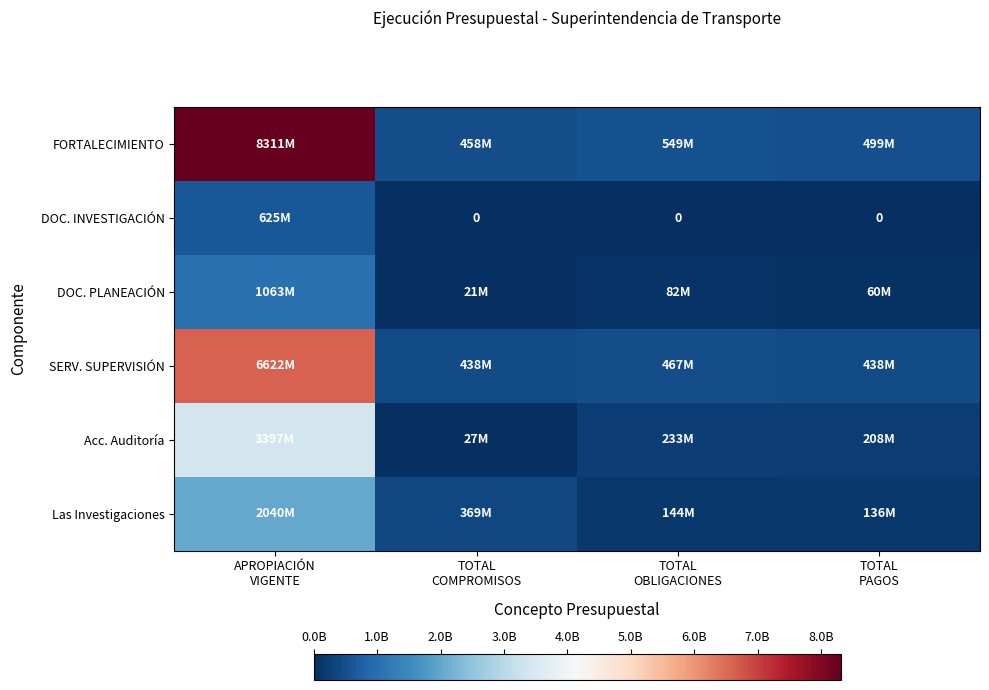

At how many categories does at least one series exceed 2356491546?

1